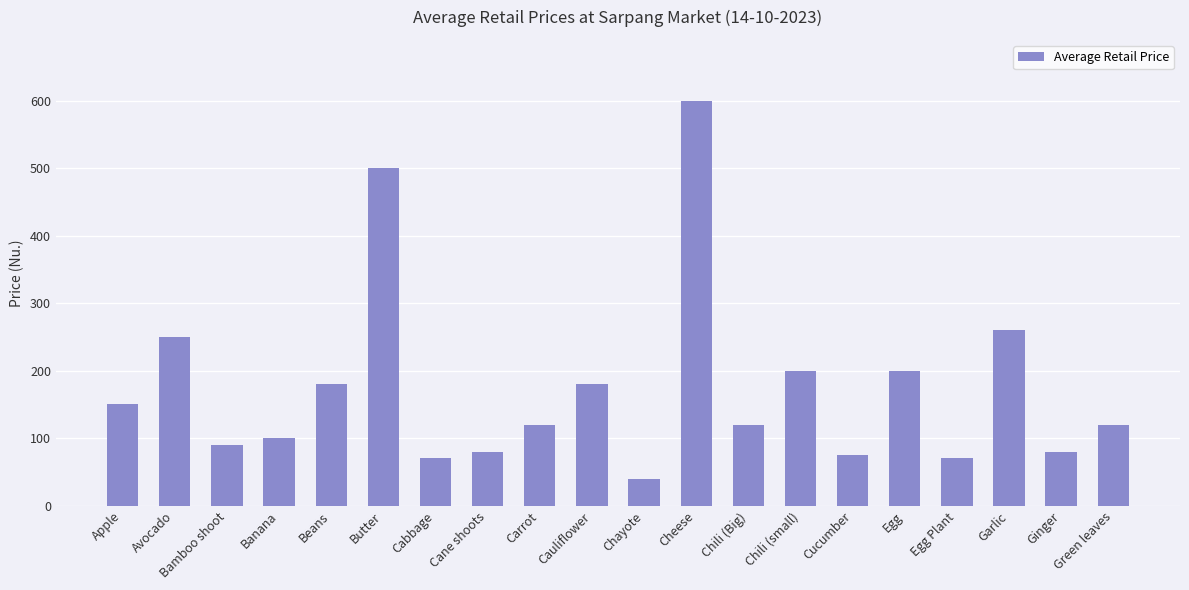

The value at Green leaves is 25. True or false?

False